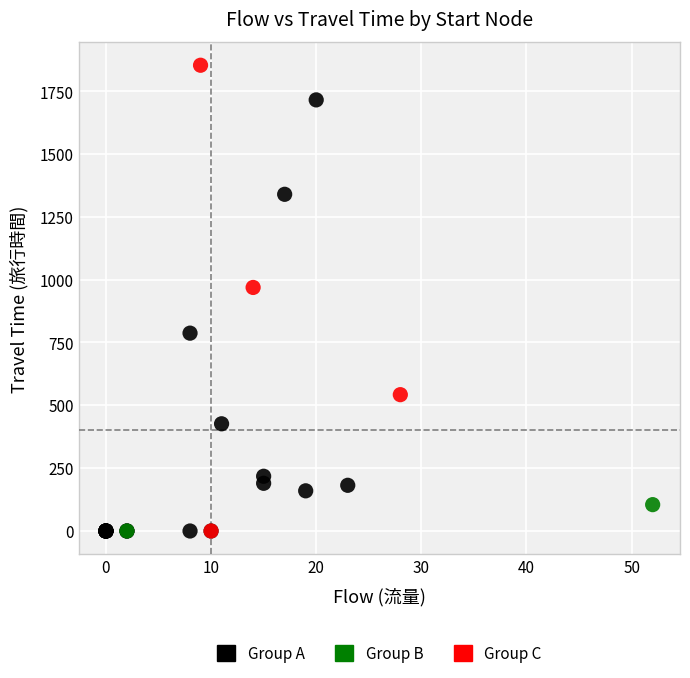

Which series contains the highest Y value?

Group C